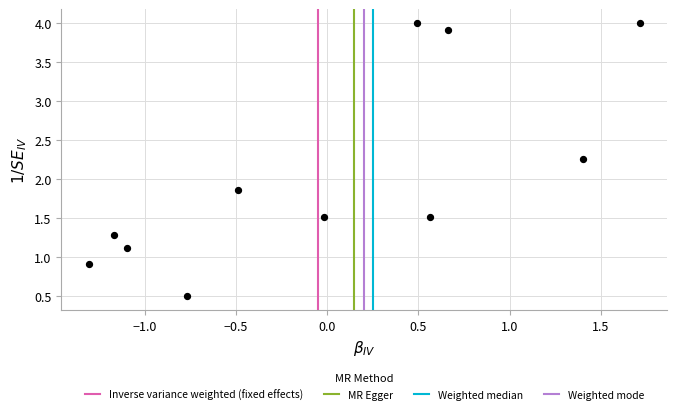

What Y value in the scatter plot is closest to 2?

1.9